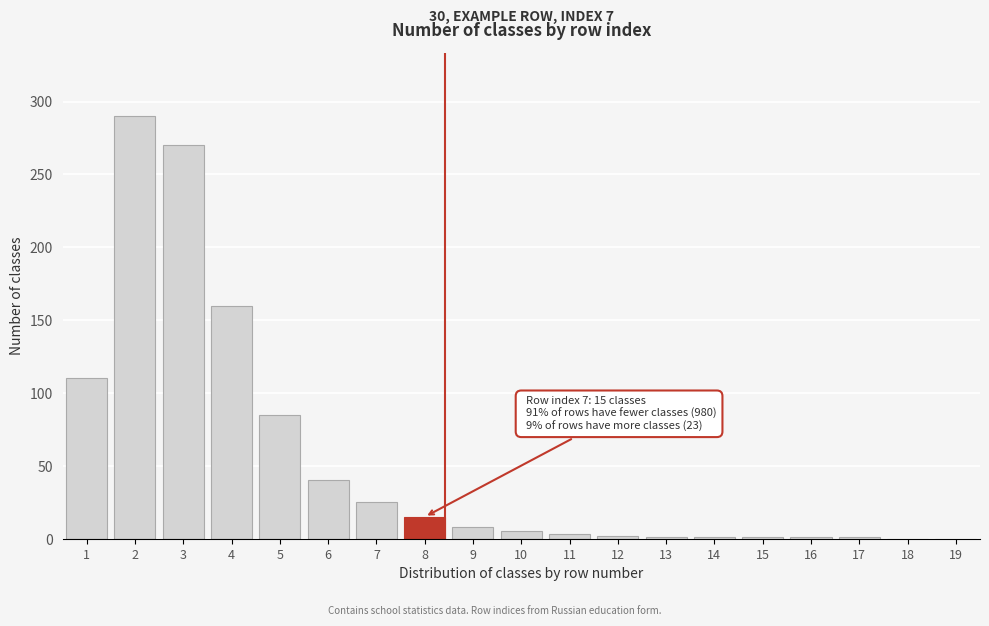

What is the sum of all values?

1018